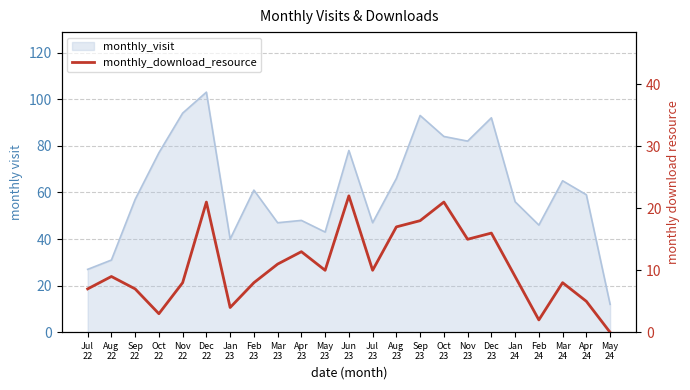

How many interior local valleys (lower than both neighbors) does the data have?

6